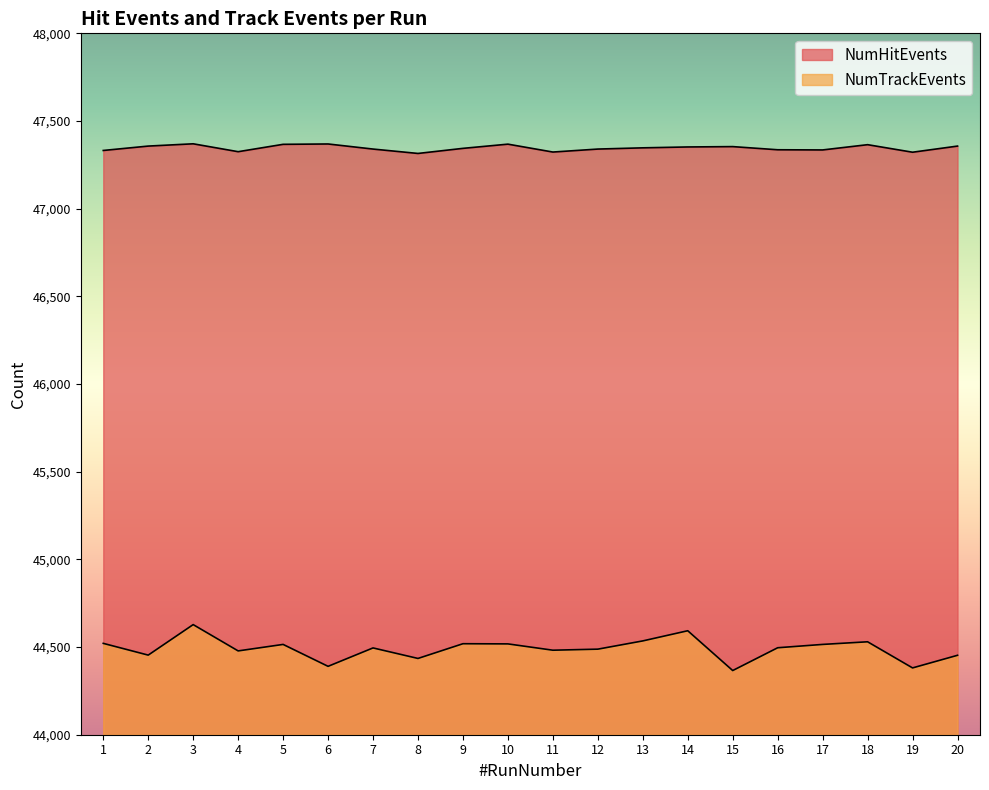

What is the sum of the NumTrackEvents values at 9 and 7?

89014